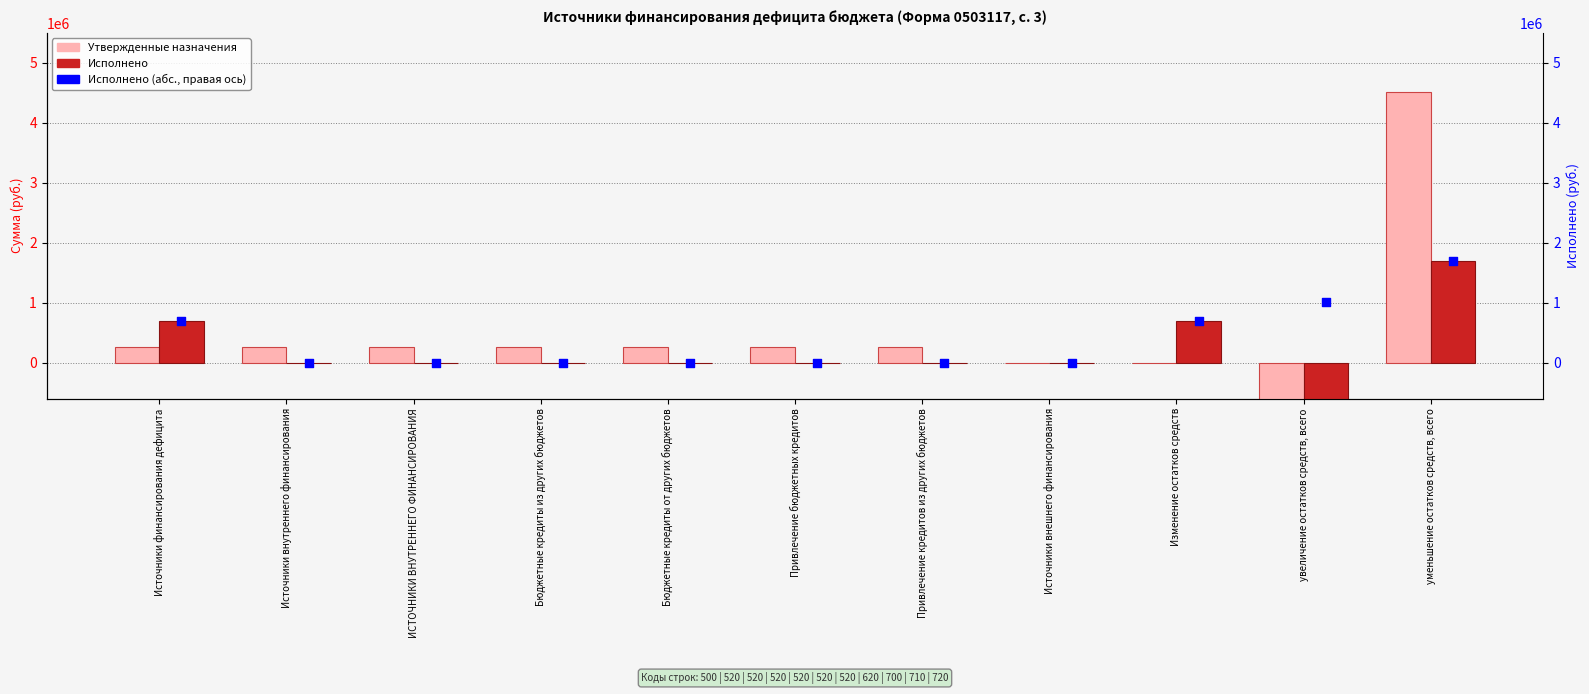

Is the value of Утвержденные назначения at Бюджетные кредиты из других бюджетов greater than the value of Исполнено (ось 2) at увеличение остатков средств, всего?

No